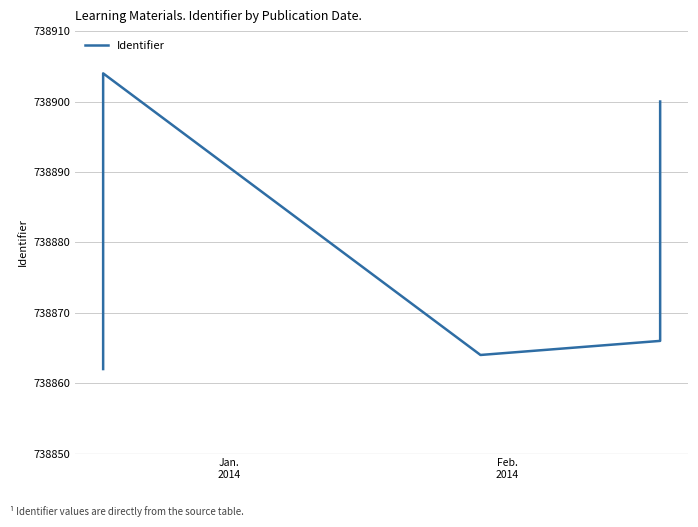

What is the greatest value displayed?

738904